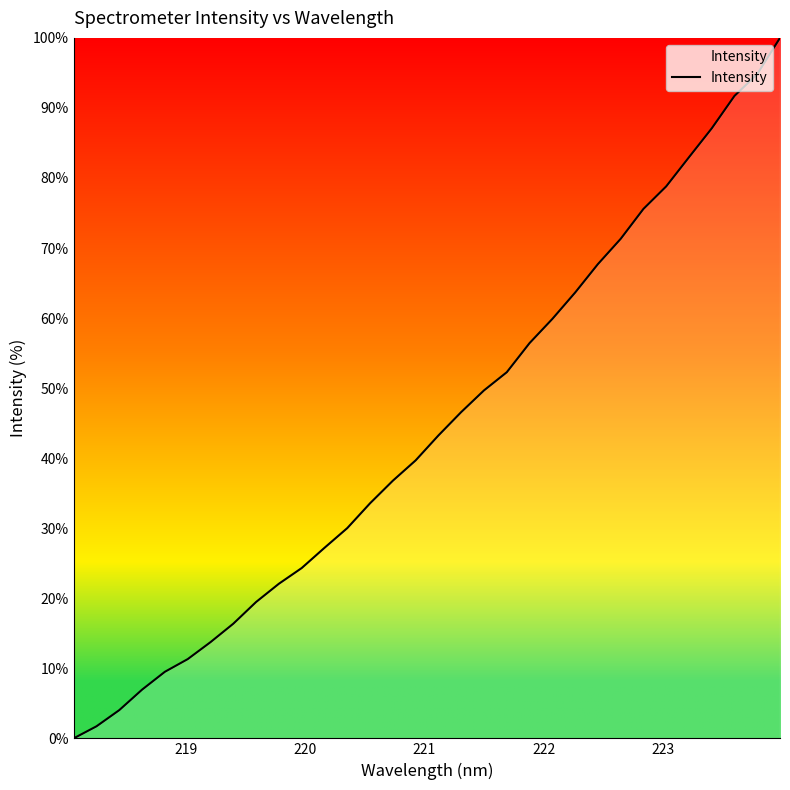

What is the difference between the maximum and minimum values?

100.0